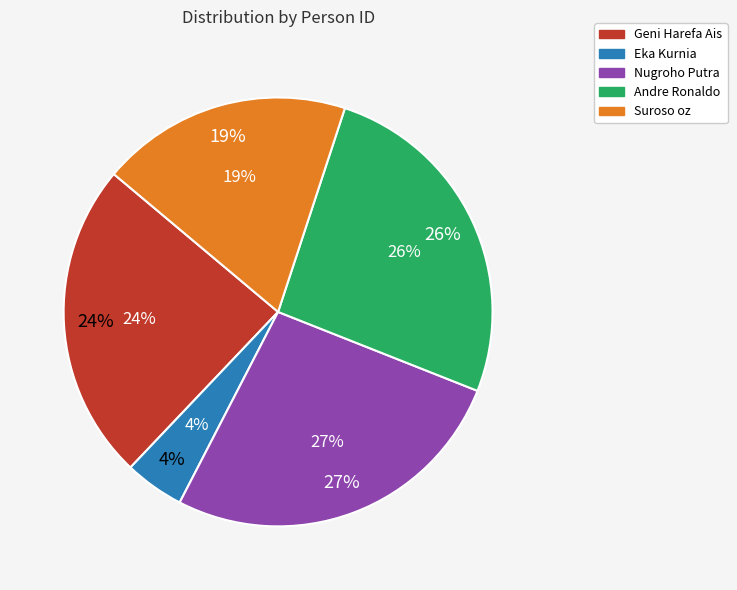

To the nearest percent, what is the average slice percentage?

20%